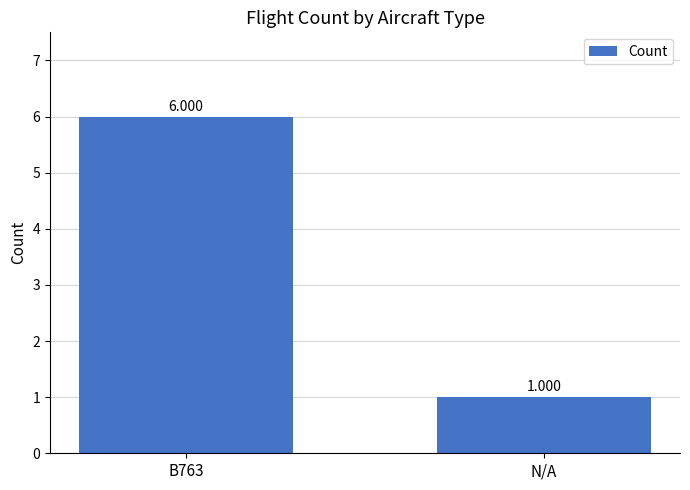

What is the sum of the values at B763 and N/A?

7